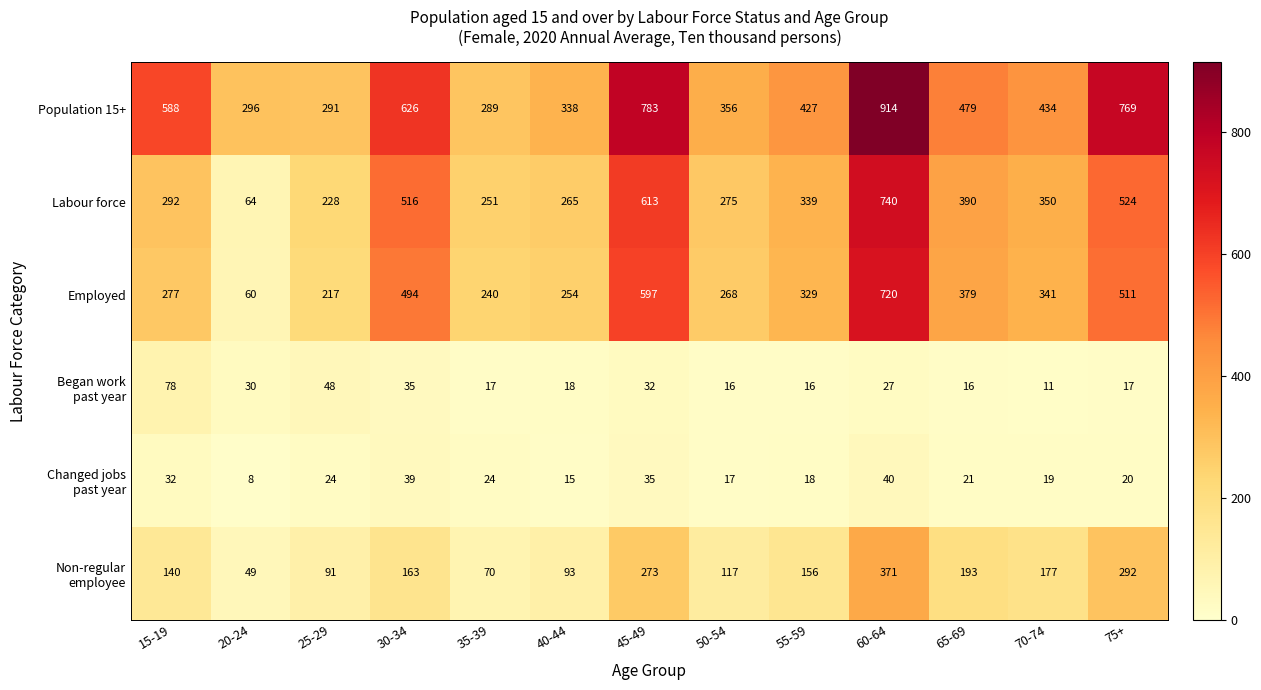

Which series has the largest total across all categories?

Population 15+